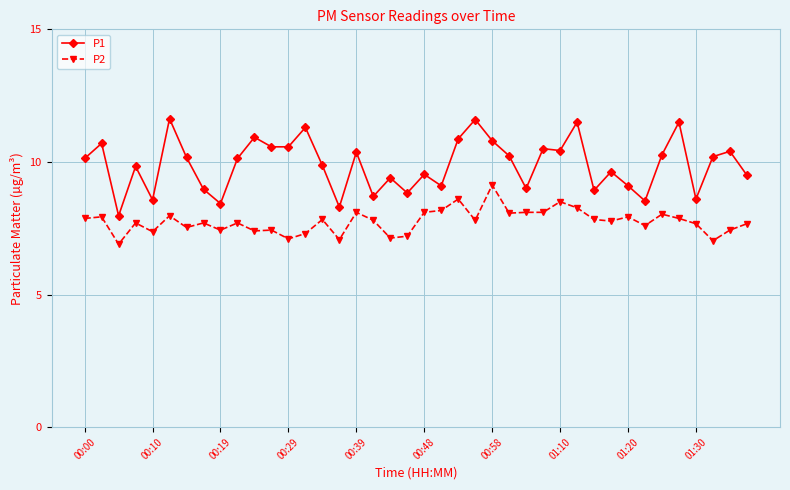

True or false: P2 and P1 cross at least once.

False